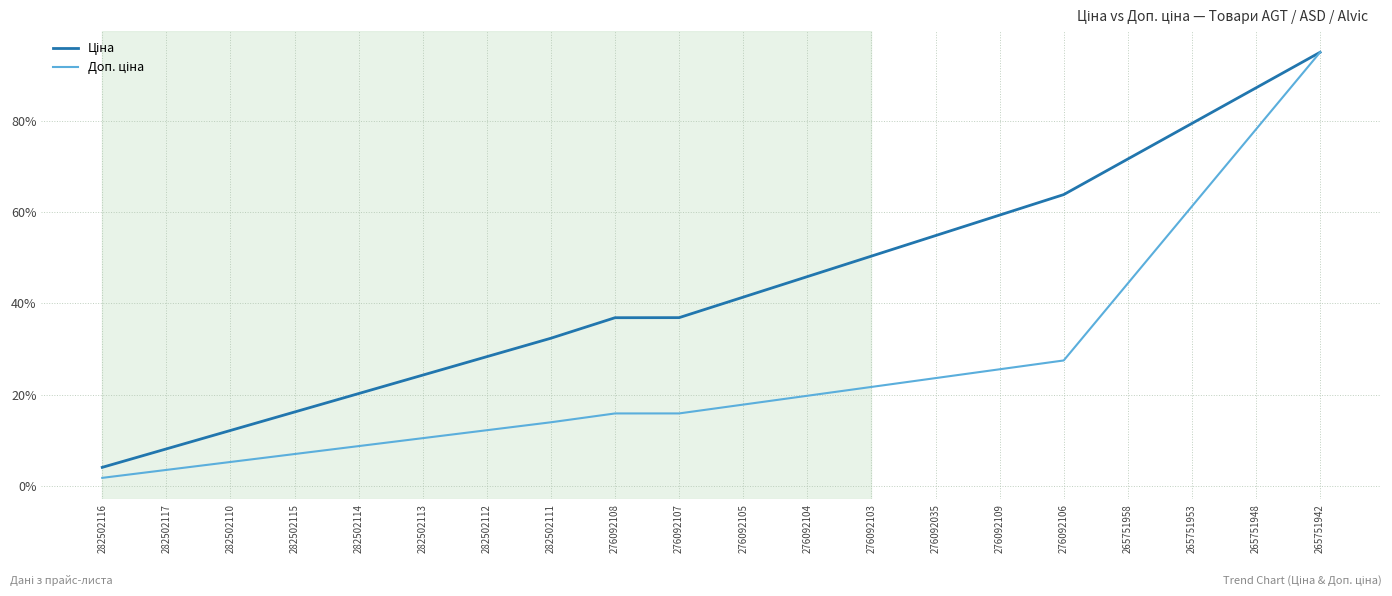

What is the difference between the highest and lowest values at 282502111?

18.4